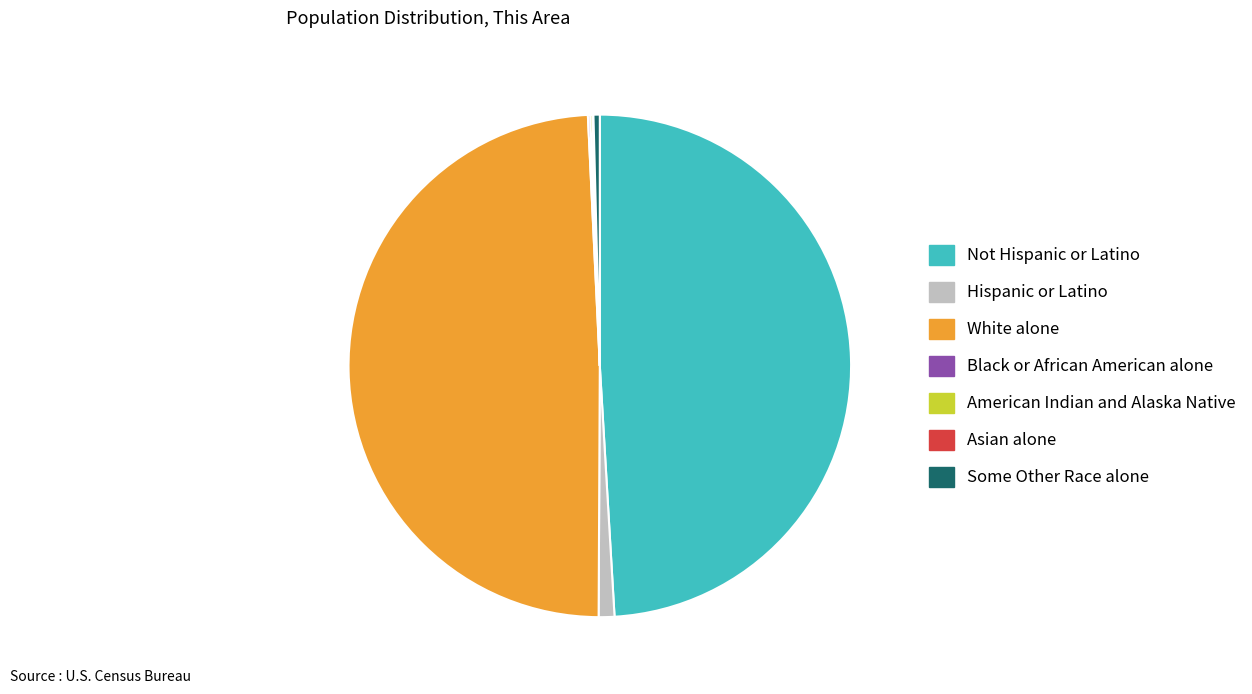

The Hispanic or Latino slice represents 1% of the pie. True or false?

True